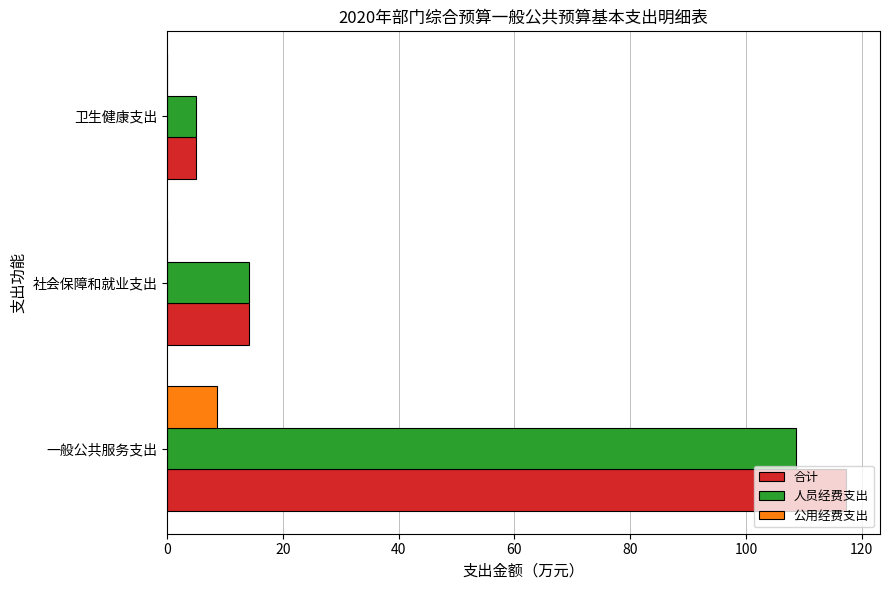

Which series has the widest spread of values?

合计